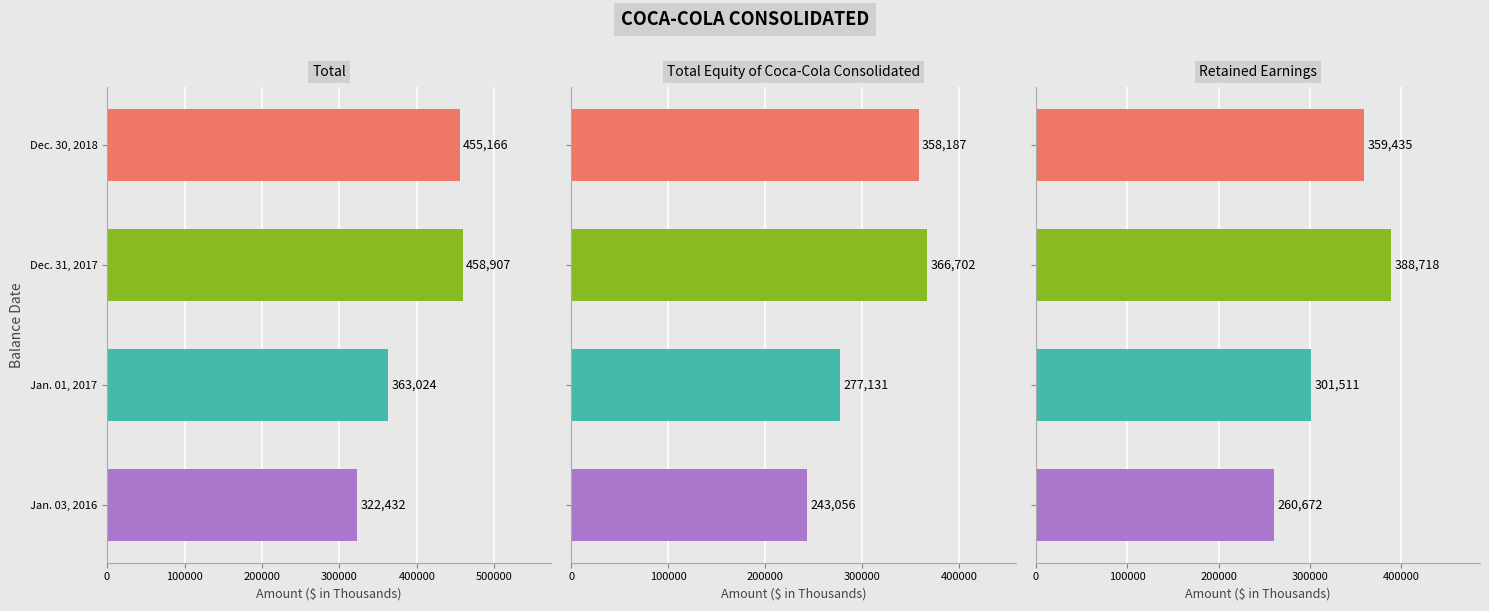

What is the average value of the Retained Earnings series?

327584